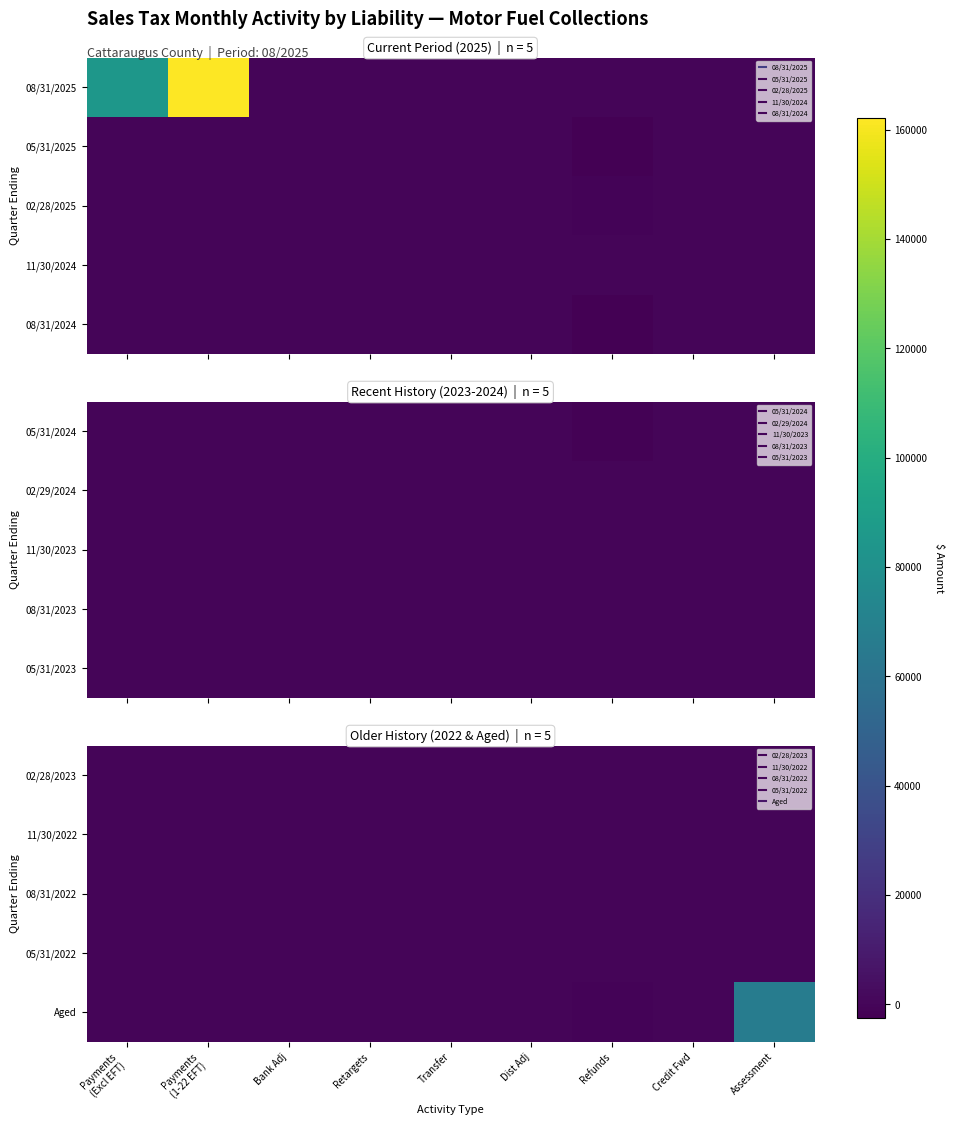

Is the value of 08/31/2022 at Dist Adj greater than the value of 11/30/2022 at Payments (Excl EFT)?

No